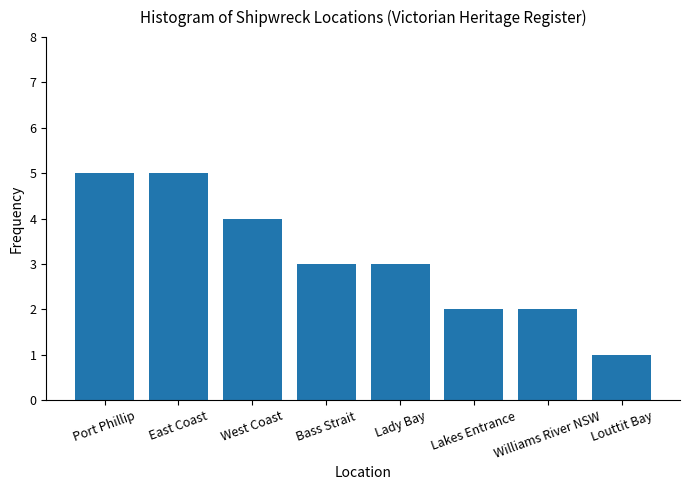

What is the change in value from Port Phillip to Louttit Bay?

-4